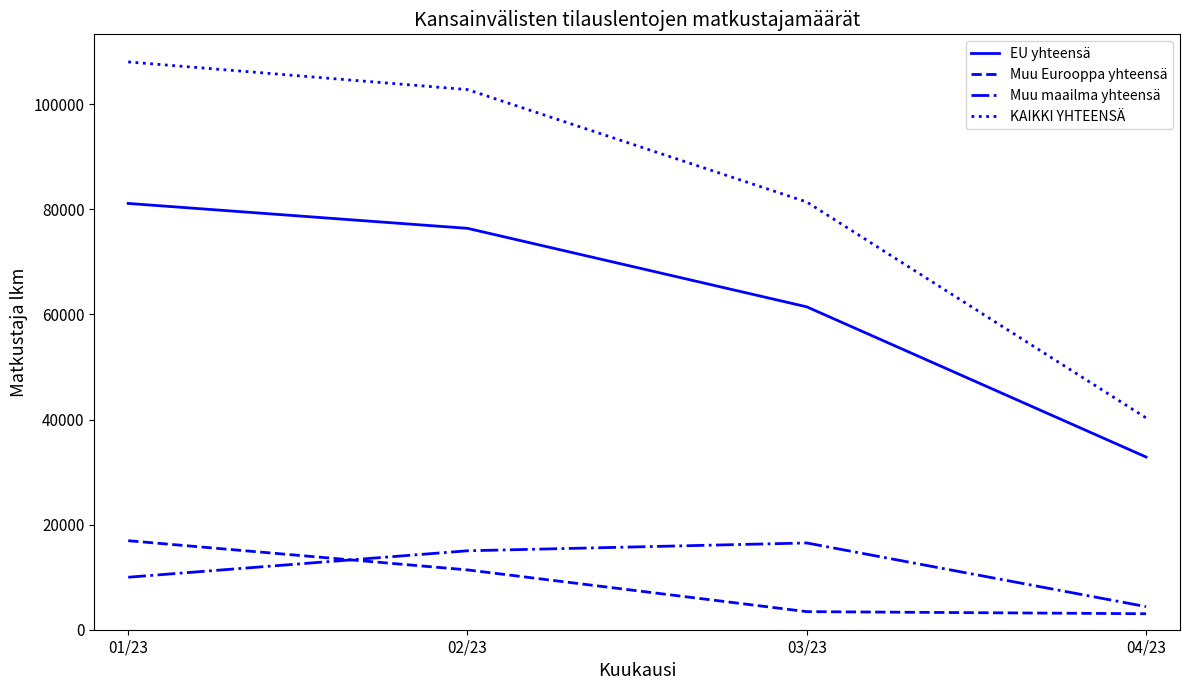

What is the spread (max minus min) of values at 04/23?

37269